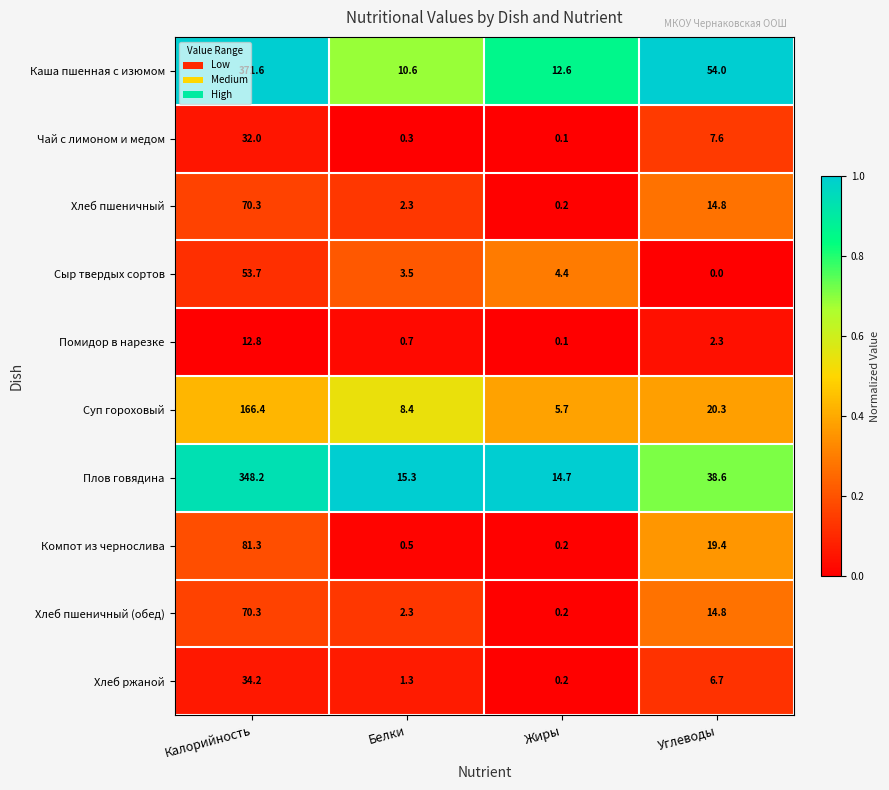

Rank the categories by Плов говядина value from lowest to highest.

Жиры, Белки, Углеводы, Калорийность